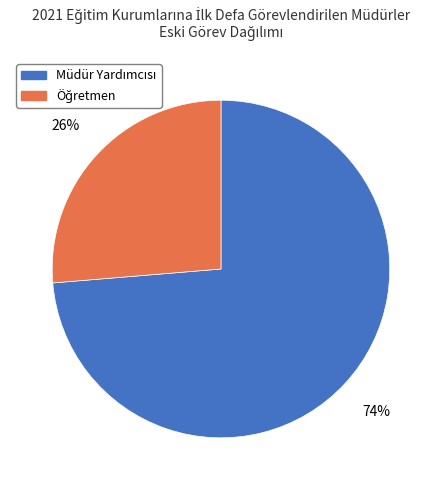

Is there a majority slice in this chart?

Yes